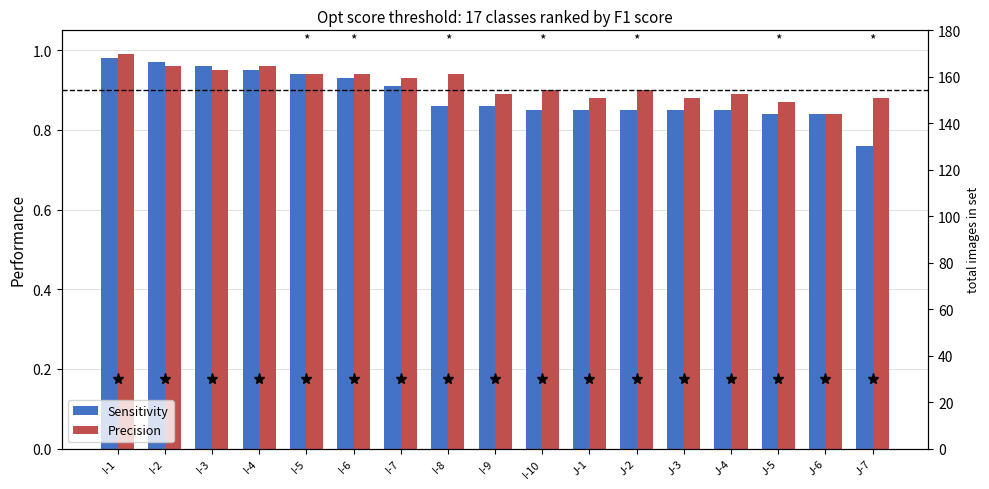

Which has a higher value, J-5 or I-10?

I-10